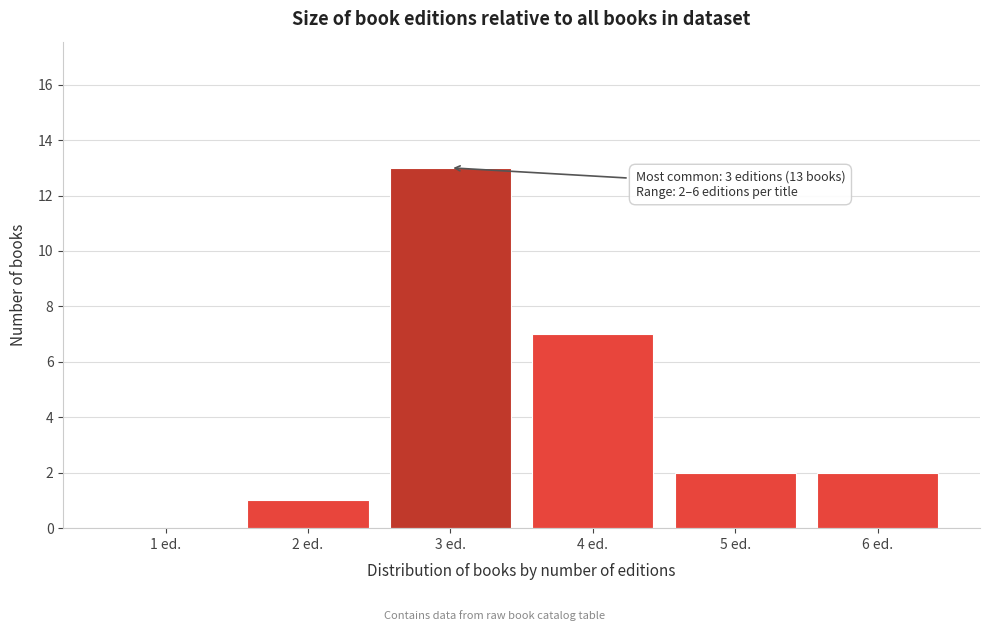

Reading left to right, list all the values displayed in this chart.

1 ed.=0	2 ed.=1	3 ed.=13	4 ed.=7	5 ed.=2	6 ed.=2